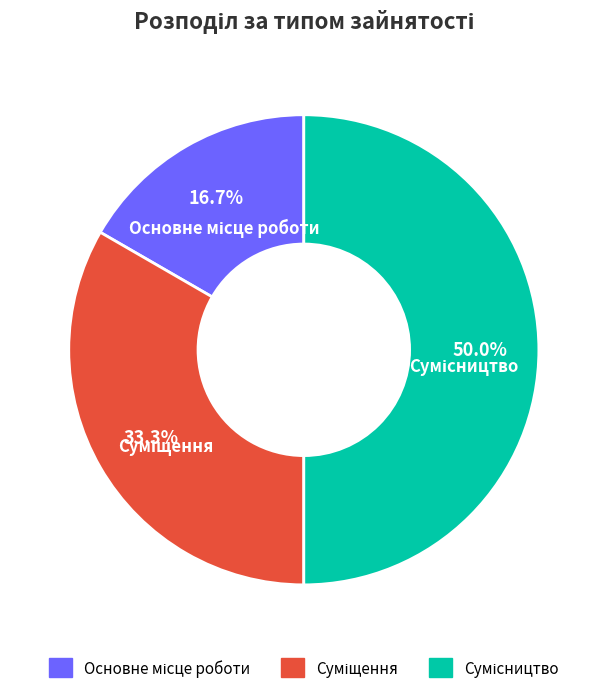

How many slices are in this pie chart?

3